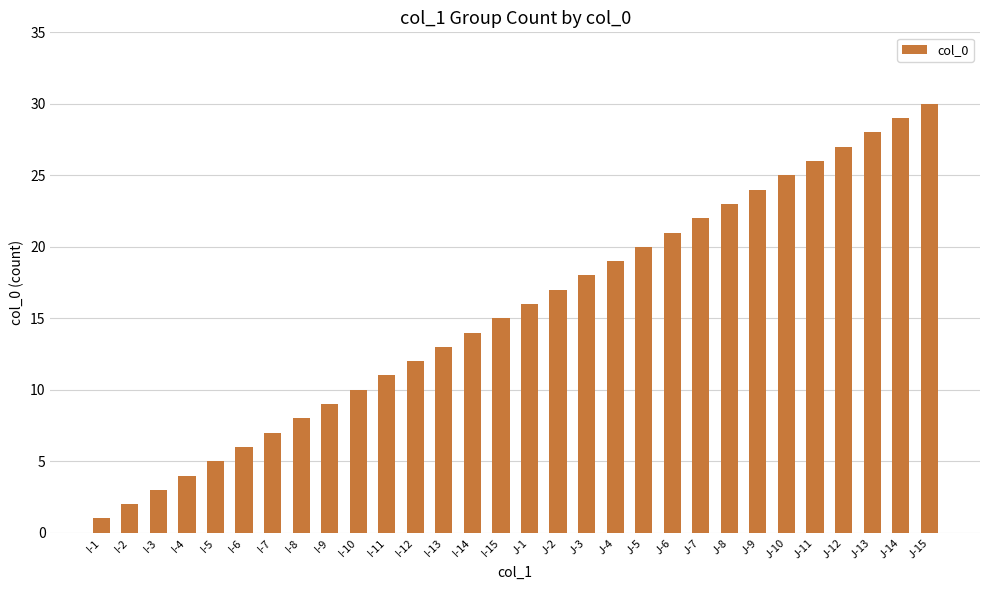

At which category does the chart reach its peak across all series?

J-15